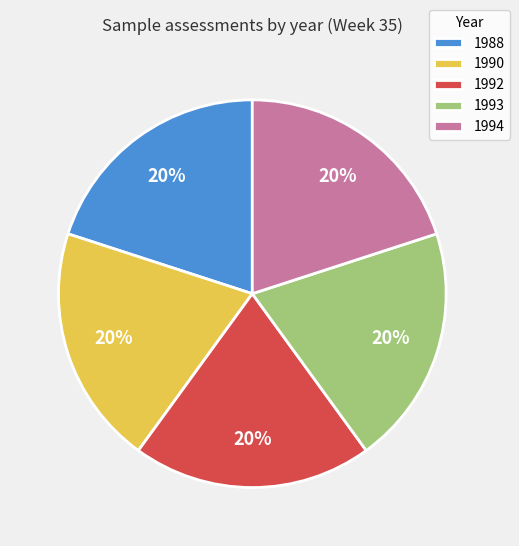

Do 1988 and 1990 together represent more than half of the pie?

No